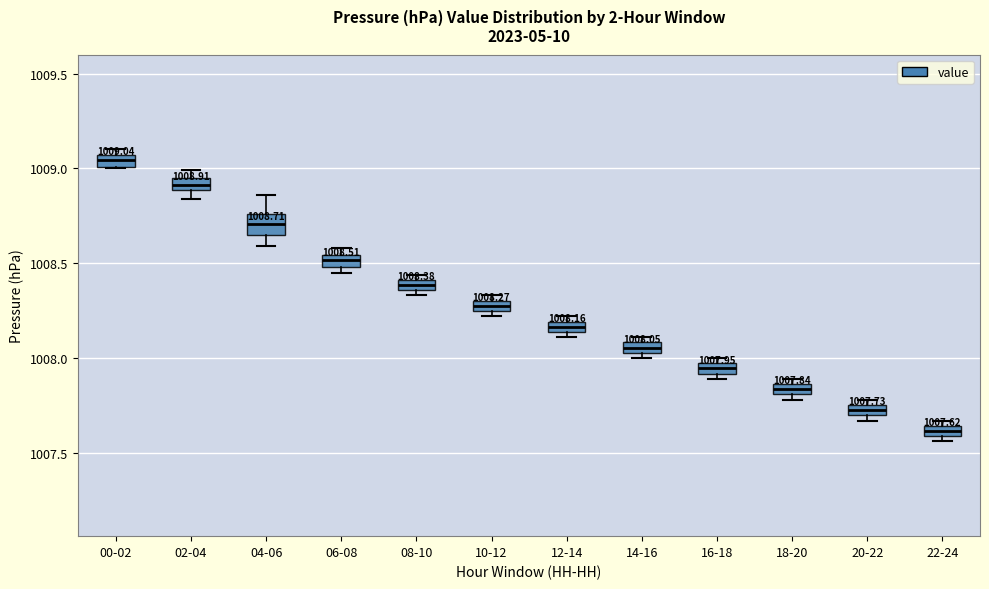

Which box's median line is the lowest?

22-24